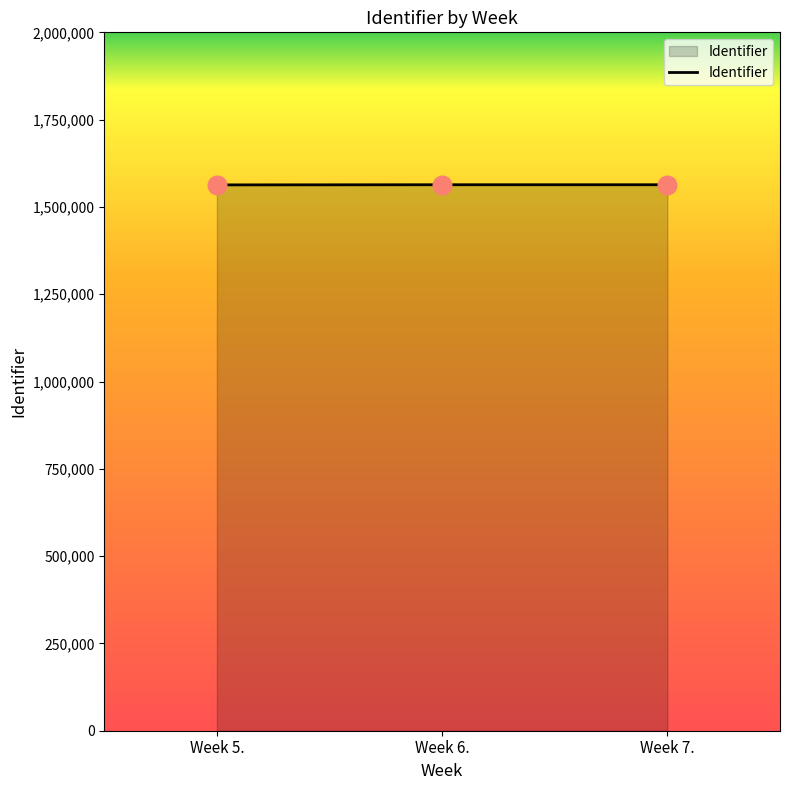

Approximately how many times larger is the value at Week 7. compared to Week 5.?

1.0